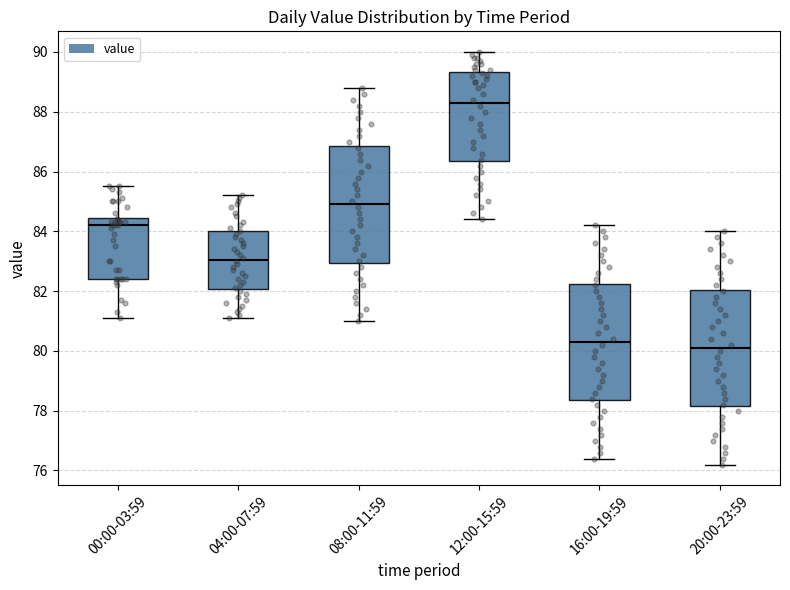

Which box has the highest median line?

12:00-15:59